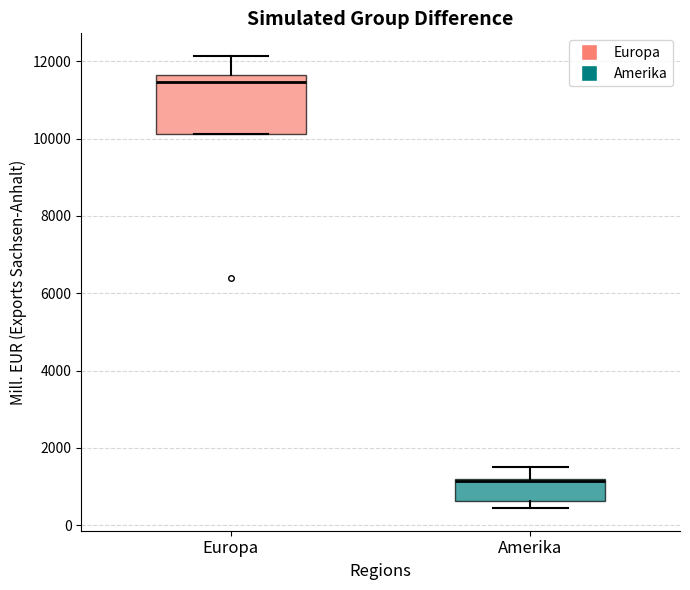

Where does the median line of the box for Europa sit on the y-axis? The values are not printed on the chart, so give them approximately, as read against the axis.

11400